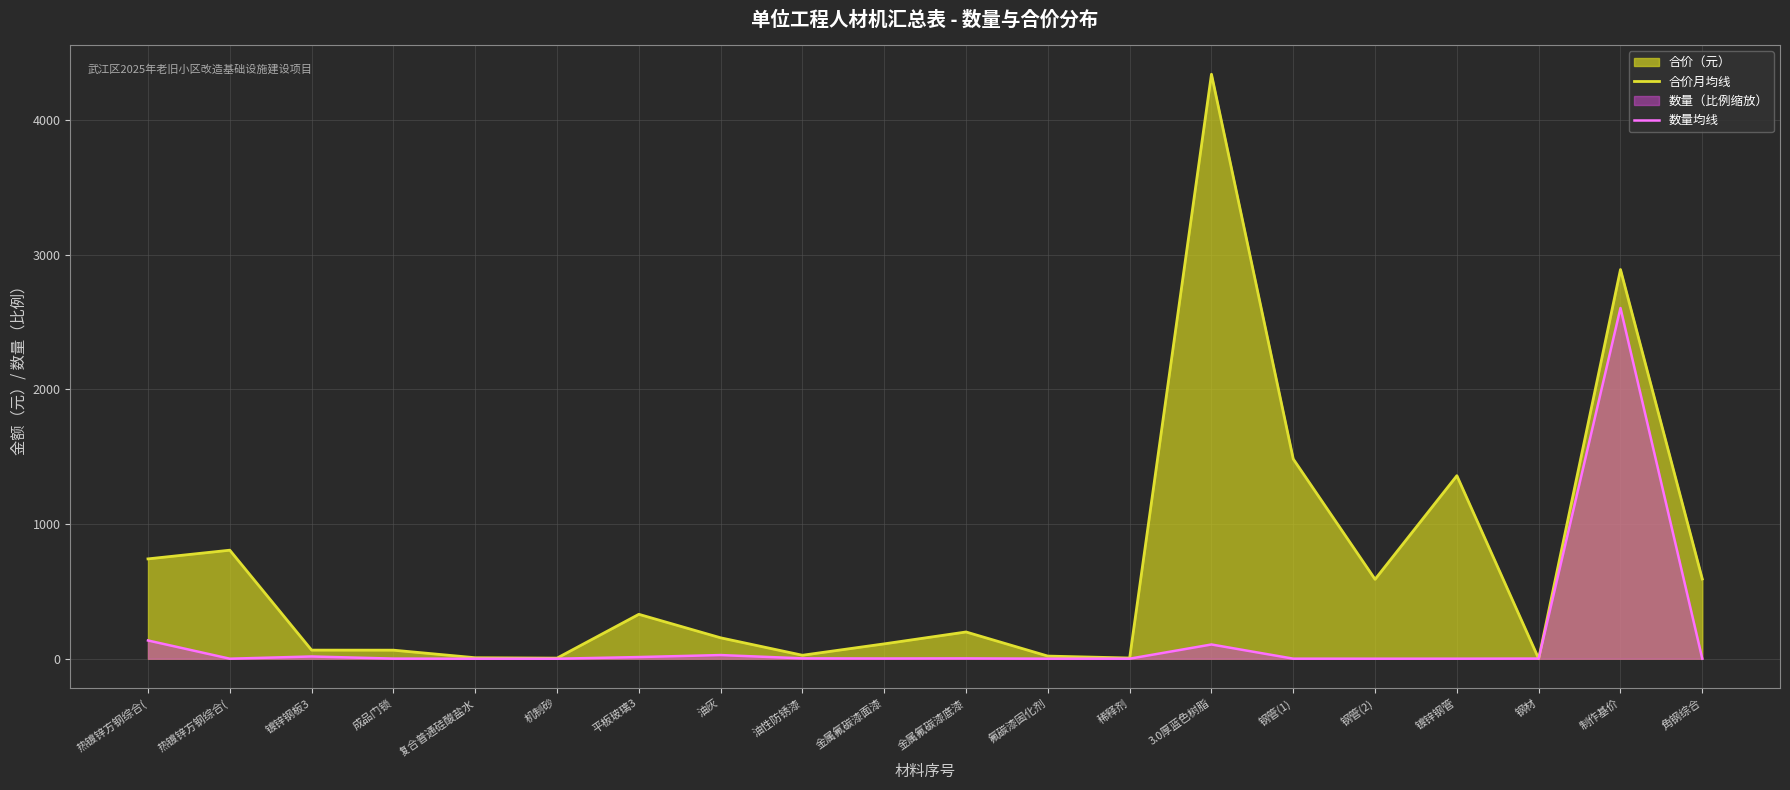

Rank the categories by 合价月均线 value from highest to lowest.

3.0厚蓝色树脂, 制作基价, 钢管(1), 镀锌钢管, 热镀锌方钢综合(, 热镀锌方钢综合(, 角钢综合, 钢管(2), 平板玻璃3, 金属氟碳漆底漆, 油灰, 金属氟碳漆面漆, 镀锌钢板3, 成品门锁, 油性防锈漆, 氟碳漆固化剂, 复合普通硅酸盐水, 稀释剂, 机制砂, 钢材